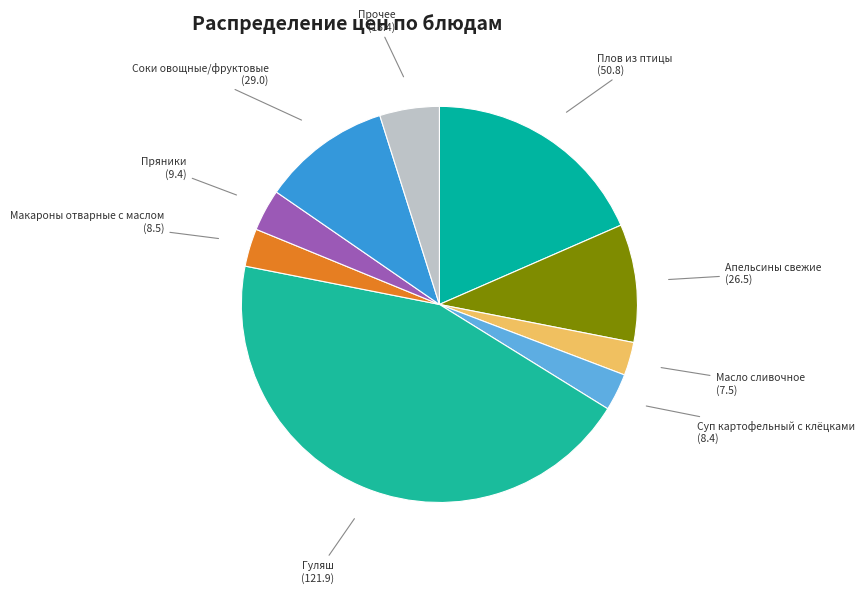

Is Масло сливочное (7.5) the majority of the pie?

No